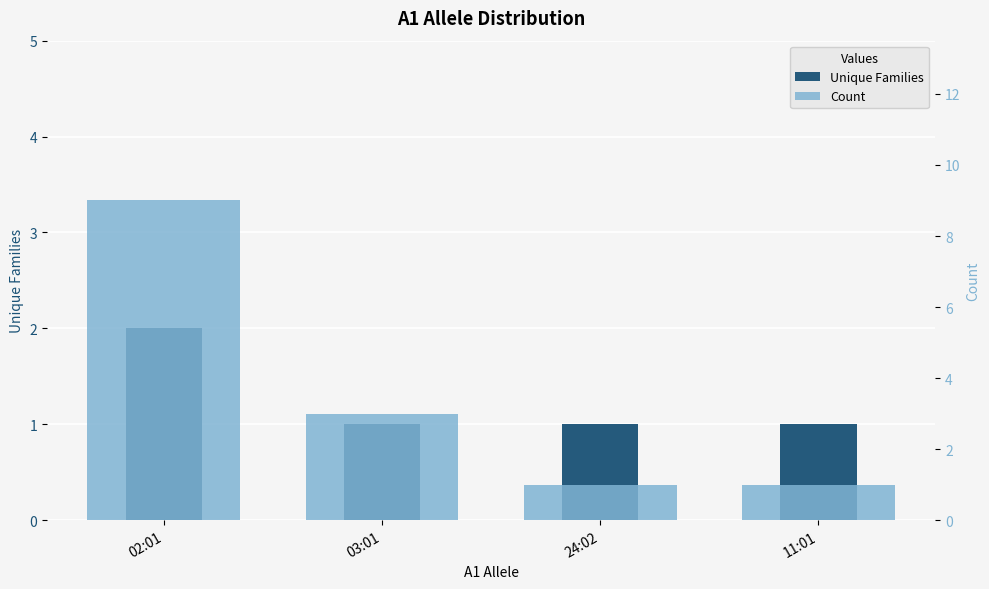

What is the value of the Unique Families bar at the 2nd from the left?

1